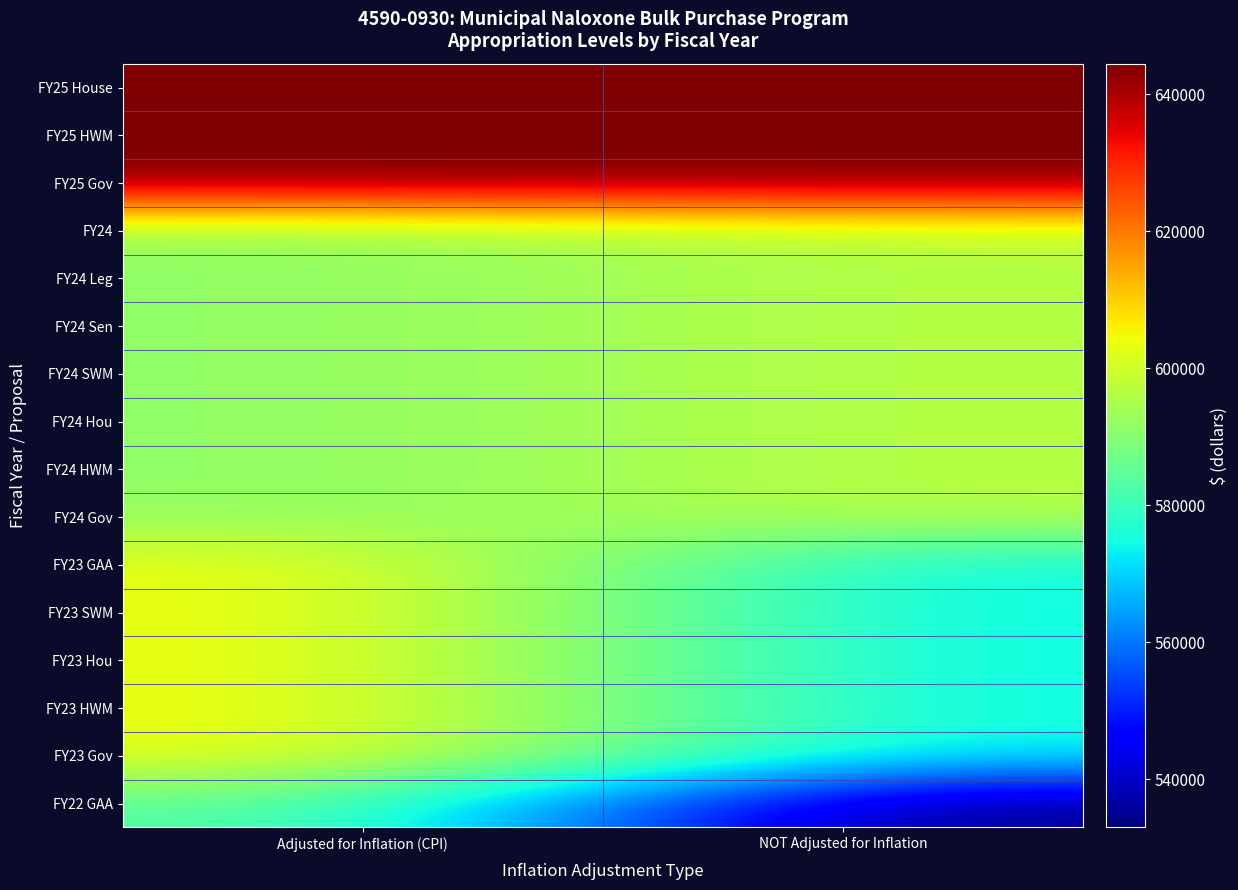

Count the number of data series in this chart.

16